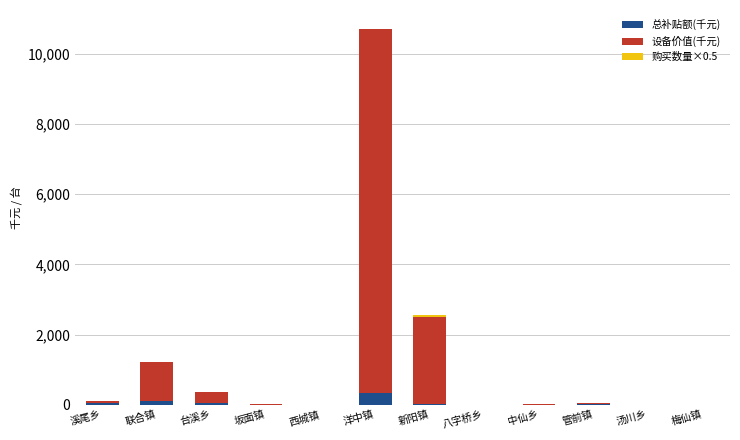

What is the highest value of the 总补贴额(千元) series?

330.2